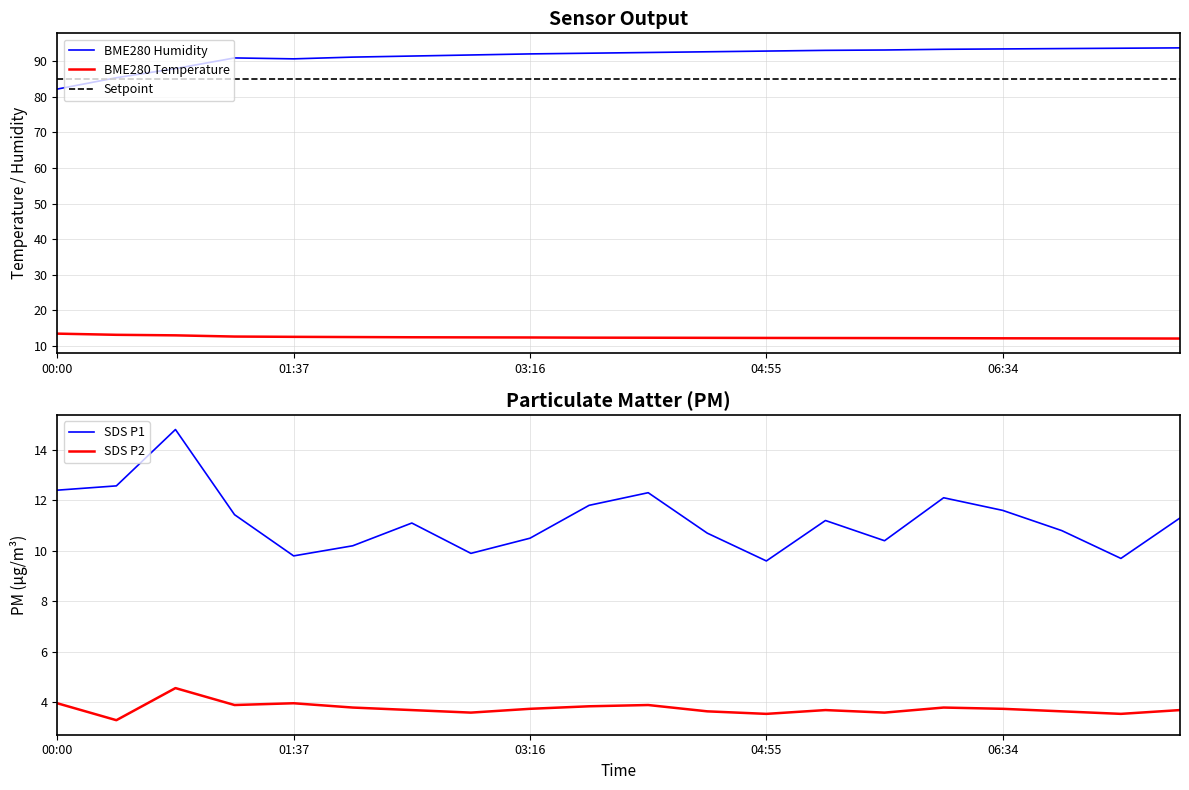

What is the sum of all BME280 Humidity values?

1828.6